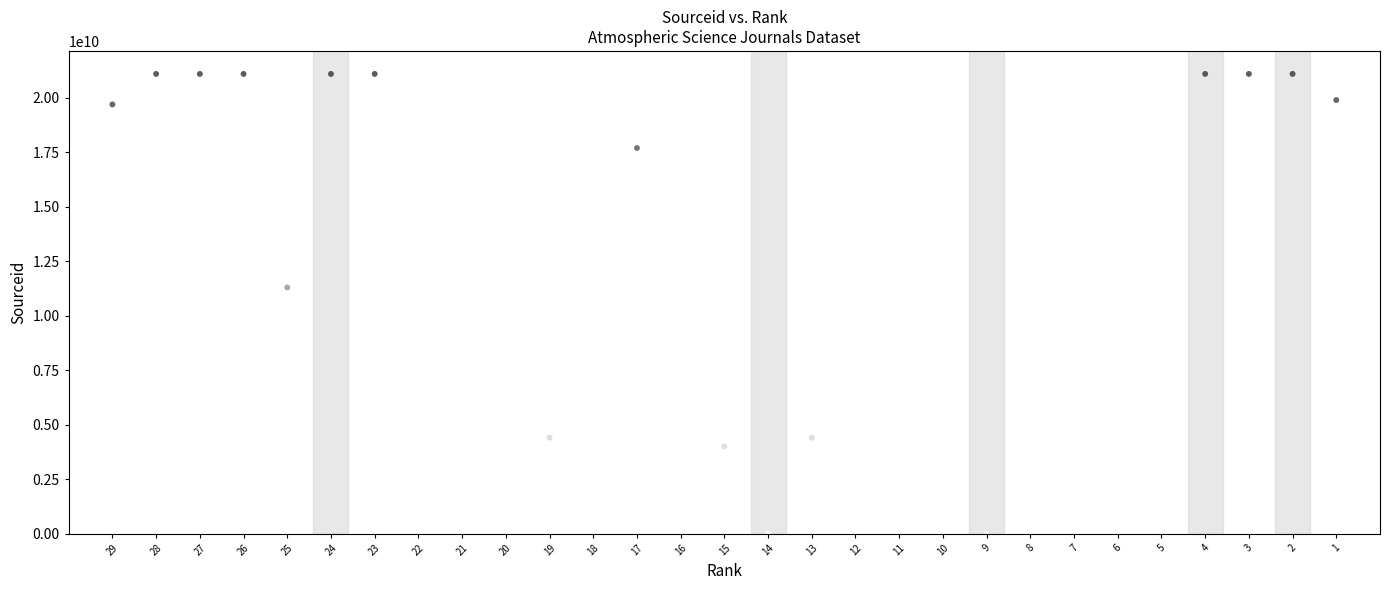

What is the range of Y values (max minus min)?

21101026434